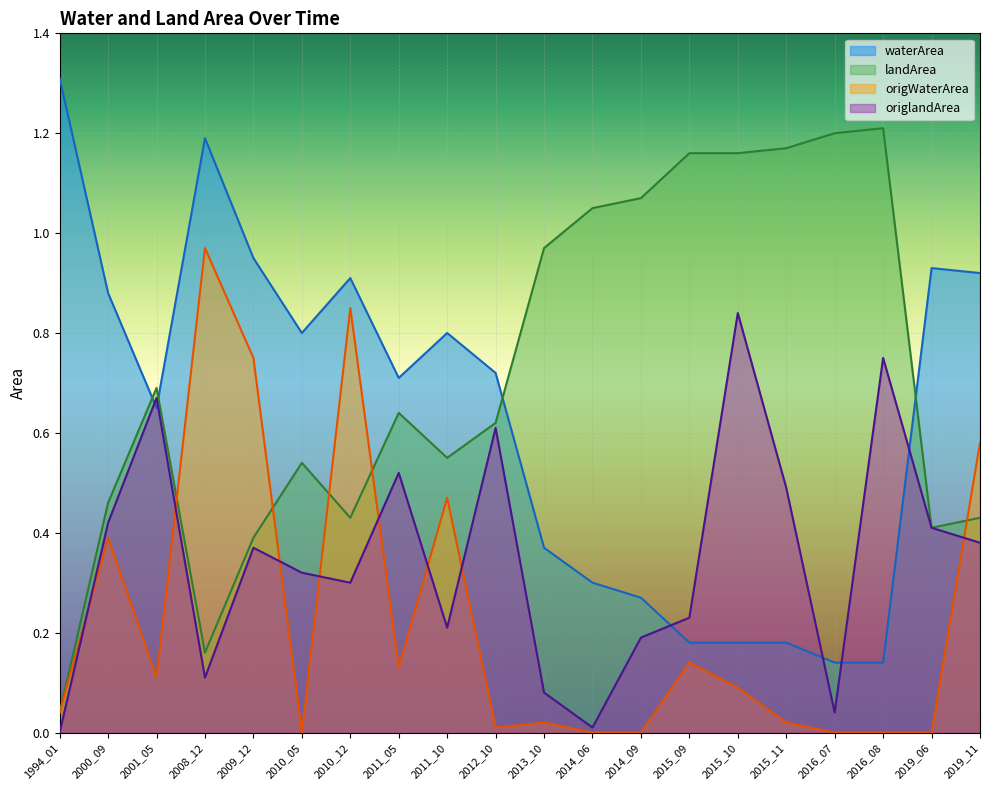

What is the sum of the origlandArea values at 2010_12 and 2000_09?

0.7